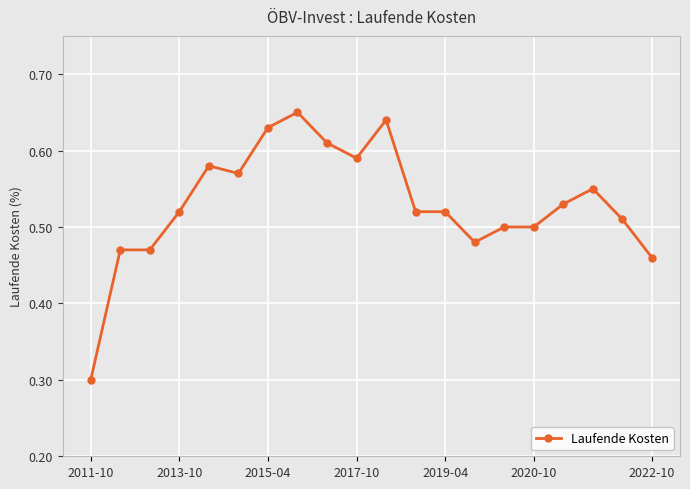

True or false: there are more than 1 points higher than both neighbors.

True